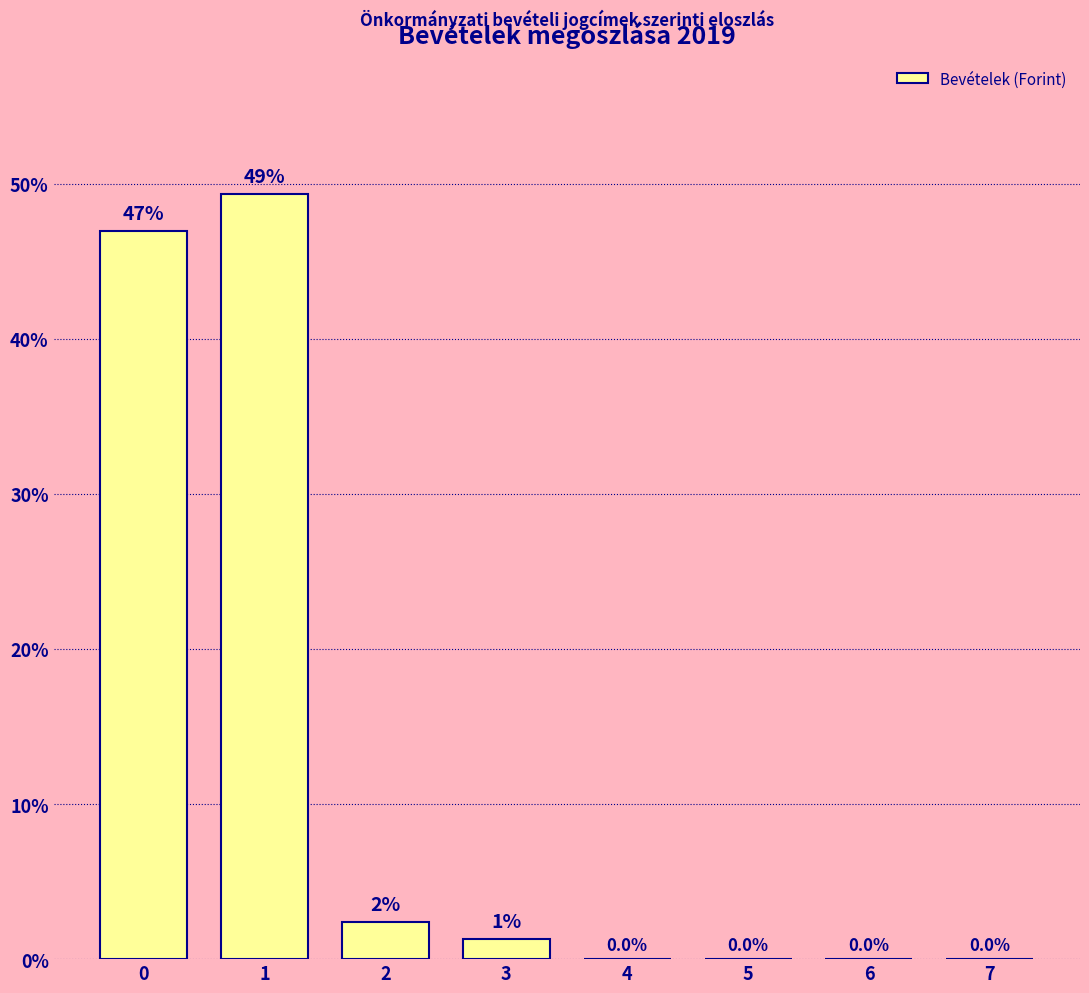

What is the greatest value displayed?

49.3